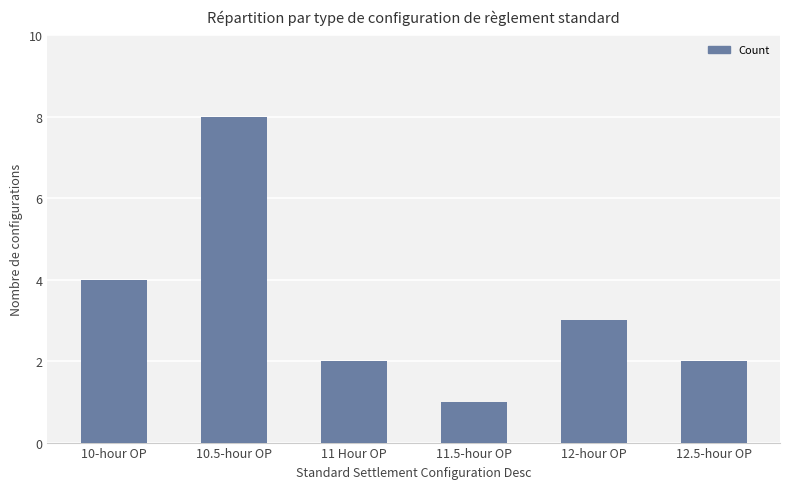

What is the label of the 3rd bar from the left?

11 Hour OP